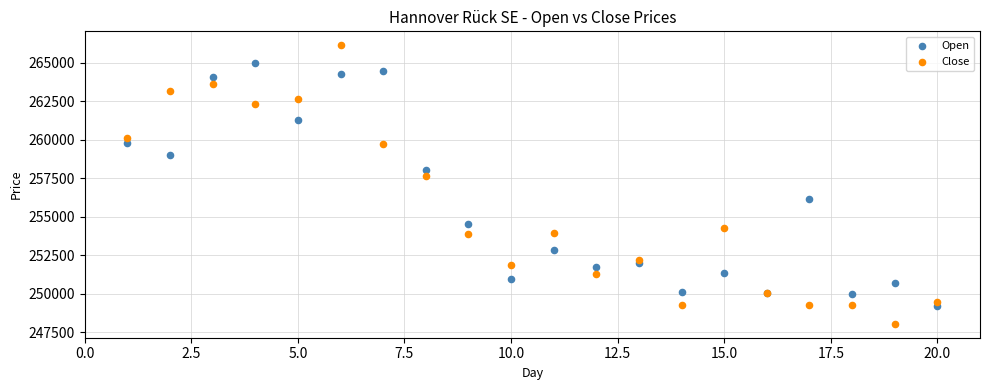

Which series contains the lowest Y value?

Close